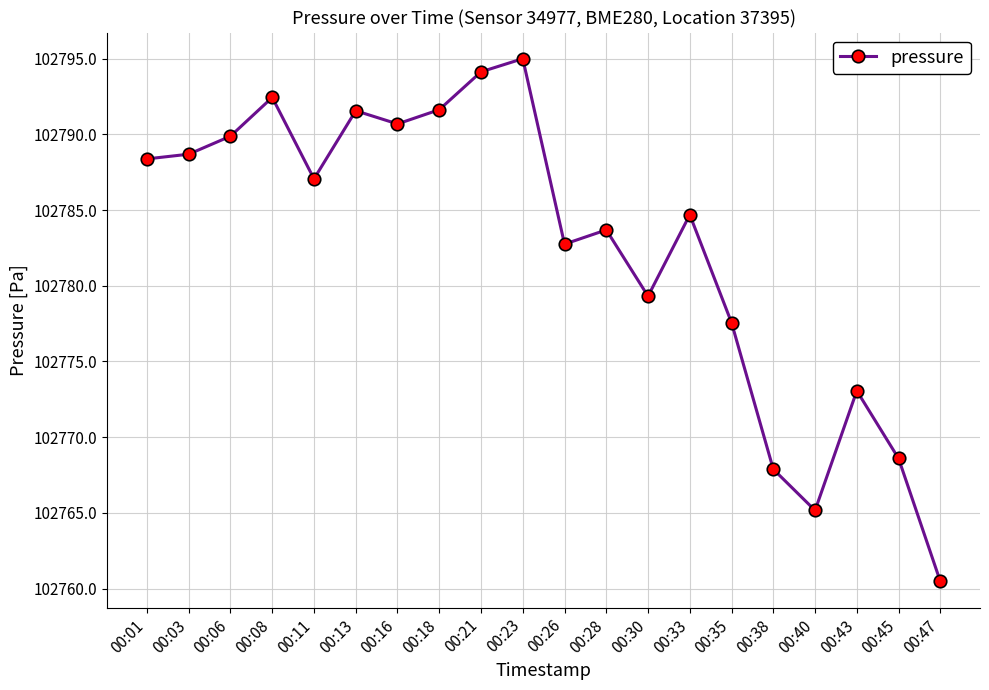

How many points are higher than both their immediate neighbors (excluding endpoints)?

6